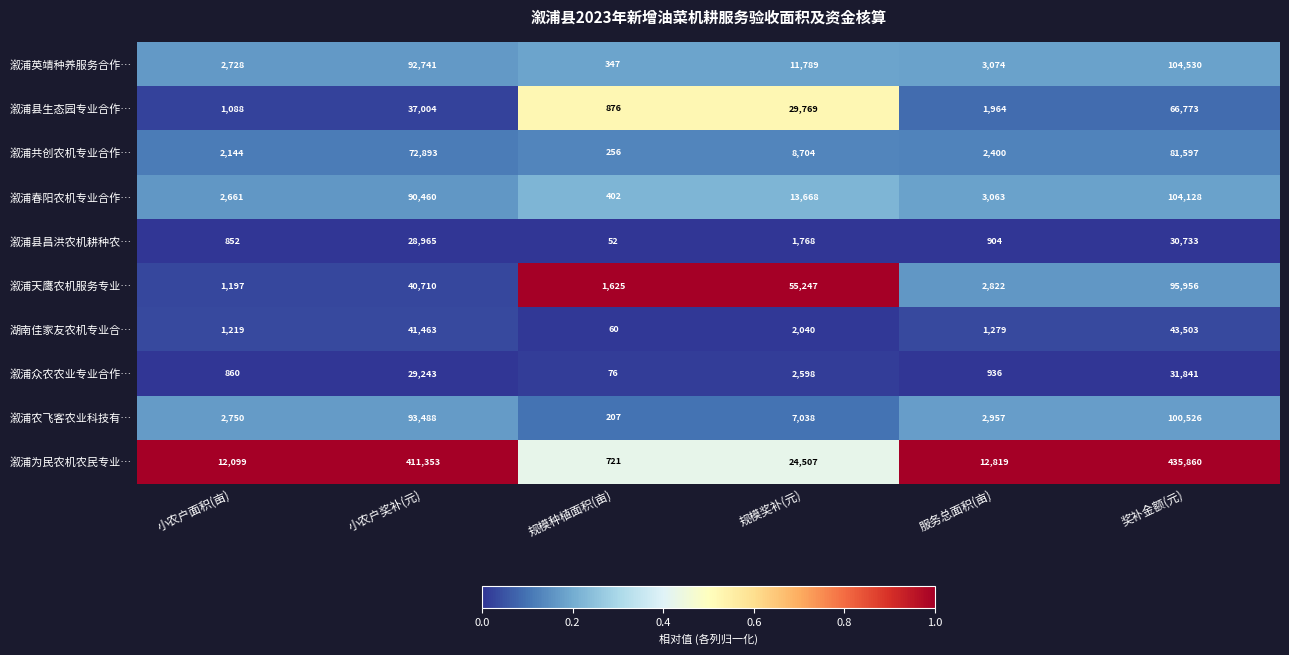

Rank the series by their maximum value, from lowest to highest.

溆浦县昌洪农机耕种农…, 溆浦众农农业专业合作…, 湖南佳家友农机专业合…, 溆浦县生态园专业合作…, 溆浦共创农机专业合作…, 溆浦天鹰农机服务专业…, 溆浦农飞客农业科技有…, 溆浦春阳农机专业合作…, 溆浦英靖种养服务合作…, 溆浦为民农机农民专业…